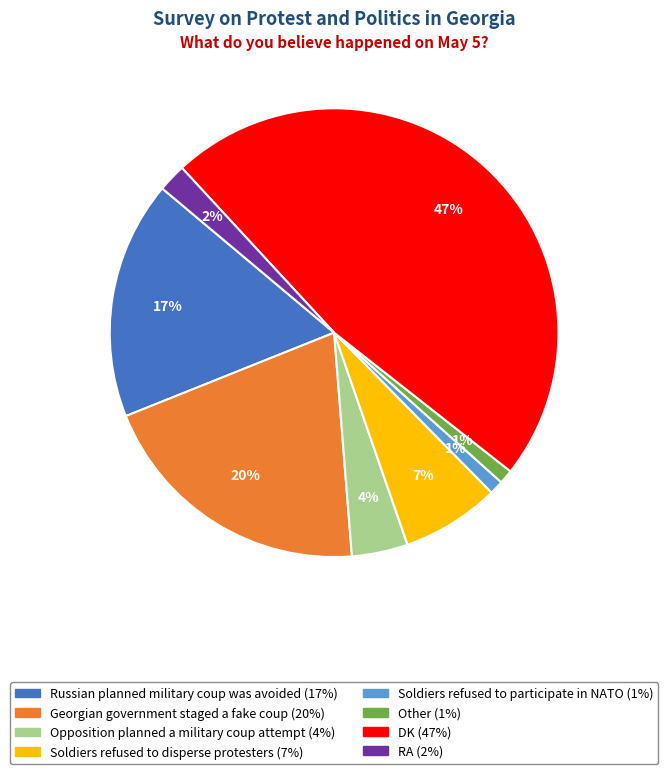

To the nearest percent, what is the difference between the largest and smallest slice percentages?

46%